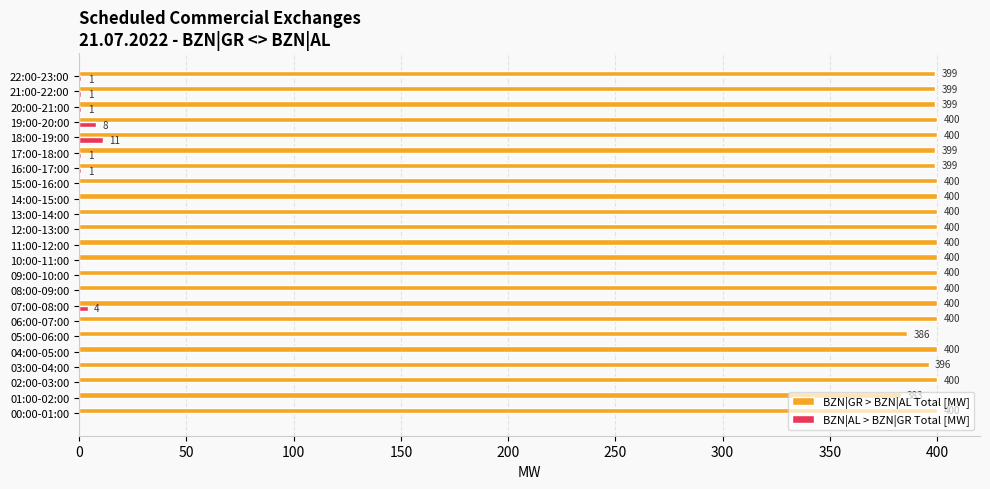

What is the maximum value shown in the chart?

400